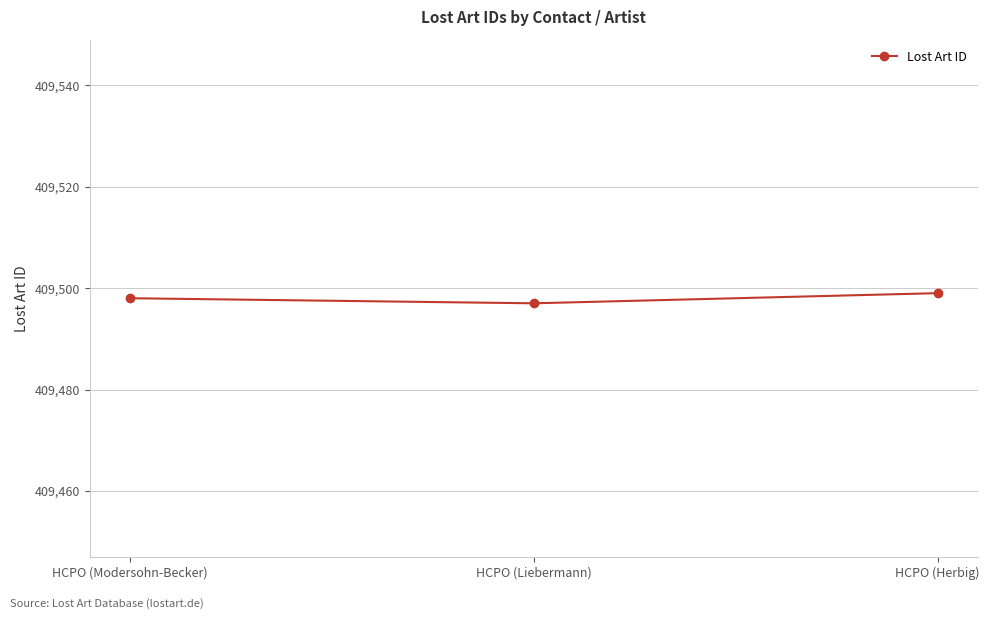

How many lines are shown in the chart?

1